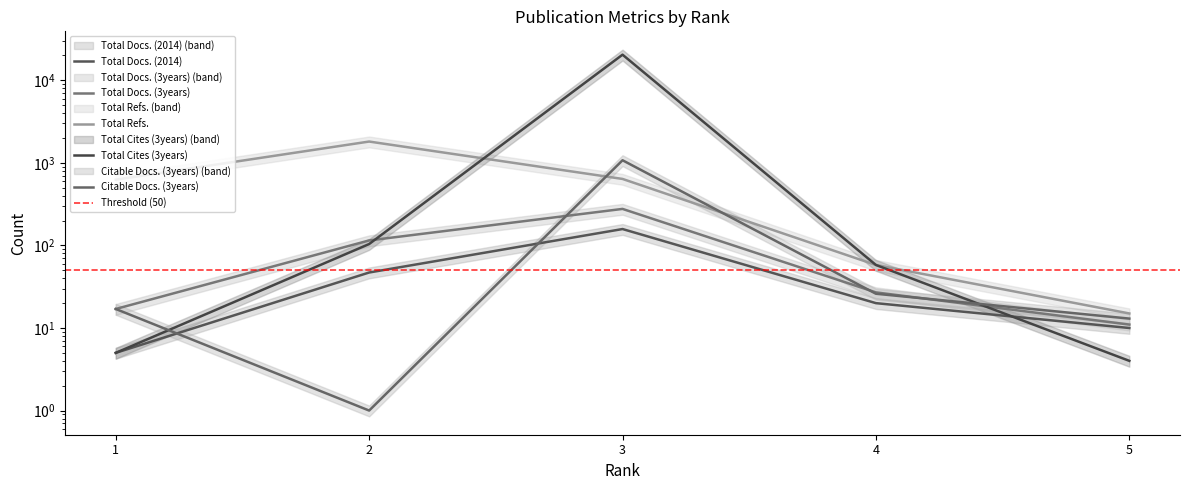

Reading right to left, list all the values displayed in this chart.

Total Docs. (2014): 5=10	4=20	3=158	2=47	1=5
Total Docs. (3years): 5=11	4=27	3=277	2=115	1=17
Total Refs.: 5=15	4=58	3=639	2=1813	1=626
Total Cites (3years): 5=4	4=58	3=20446	2=104	1=5
Citable Docs. (3years): 5=13	4=26	3=1076	2=1	1=17